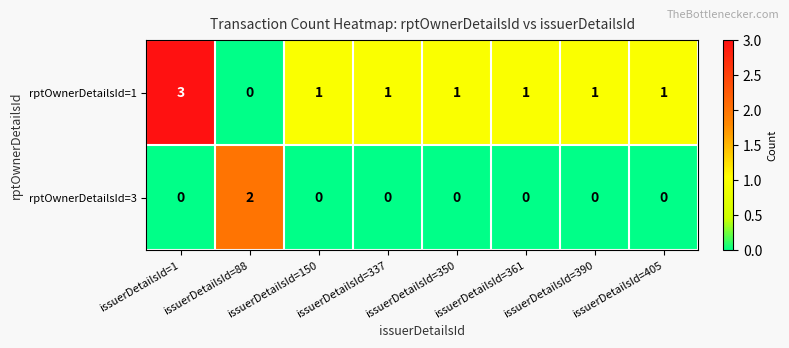

List the series in order of their overall mean, highest first.

rptOwnerDetailsId=1, rptOwnerDetailsId=3